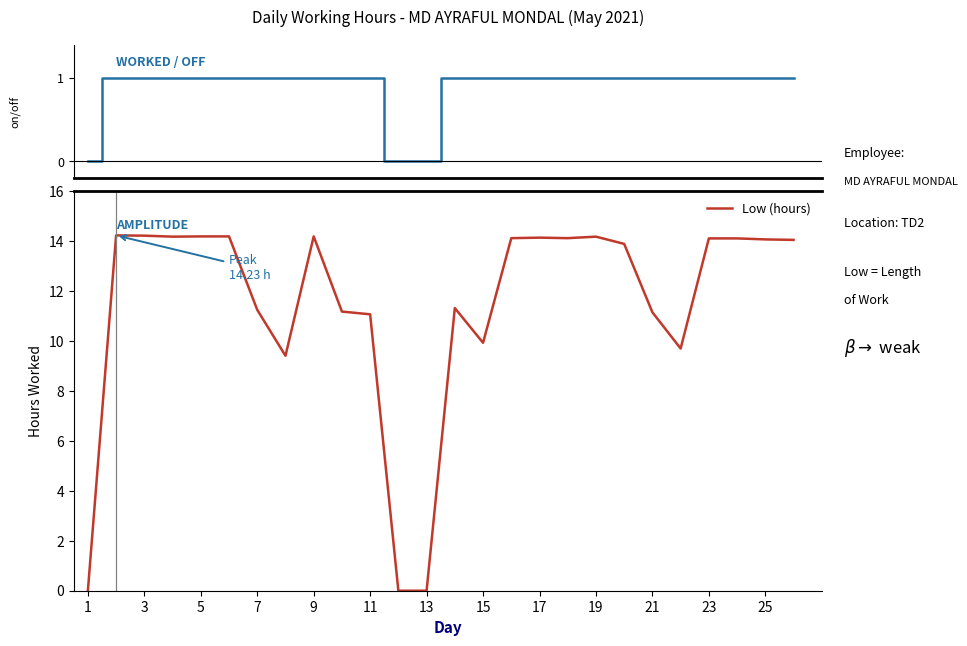

Rank the series by their maximum value, from lowest to highest.

Worked / Off, Low (hours)